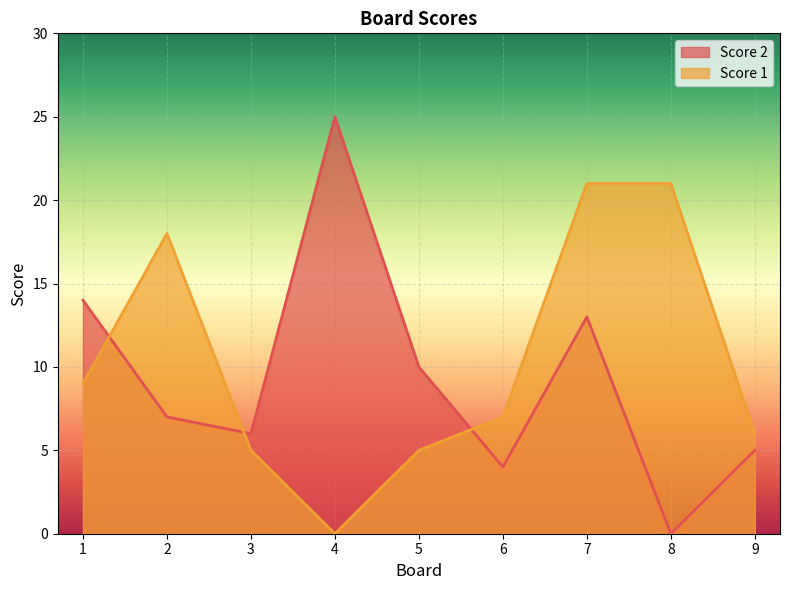

How many series are shown in this chart?

2